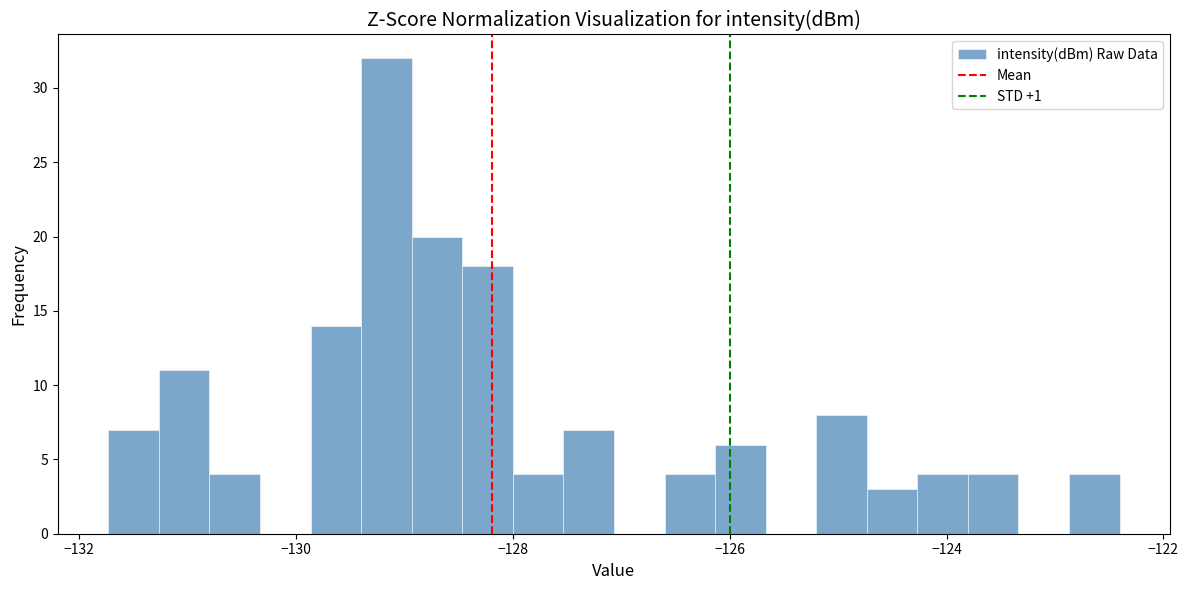

Read against the x-axis, roughly where is the centre of the tallest bar?

-129.2